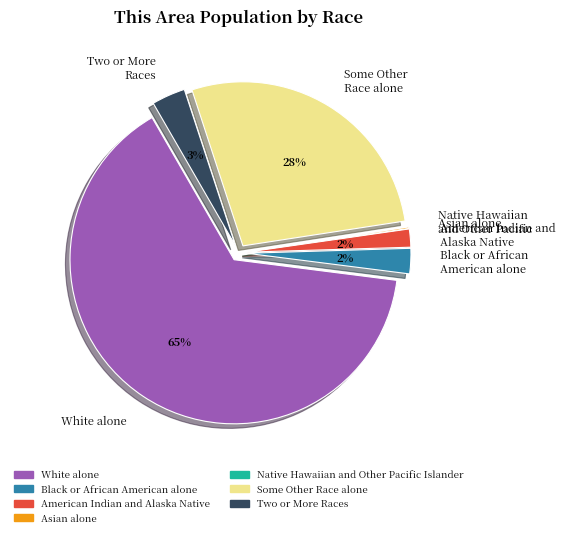

Which has a higher value, American Indian and Alaska Native or Black or African American alone?

Black or African American alone